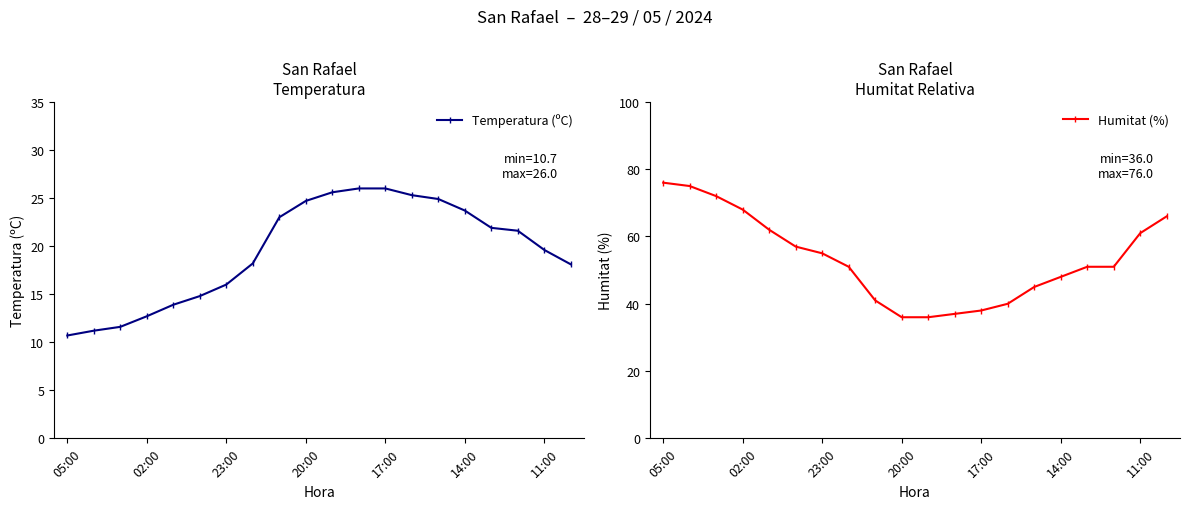

What is the value of the Humitat (%) point at the 8th from the left?

51.0